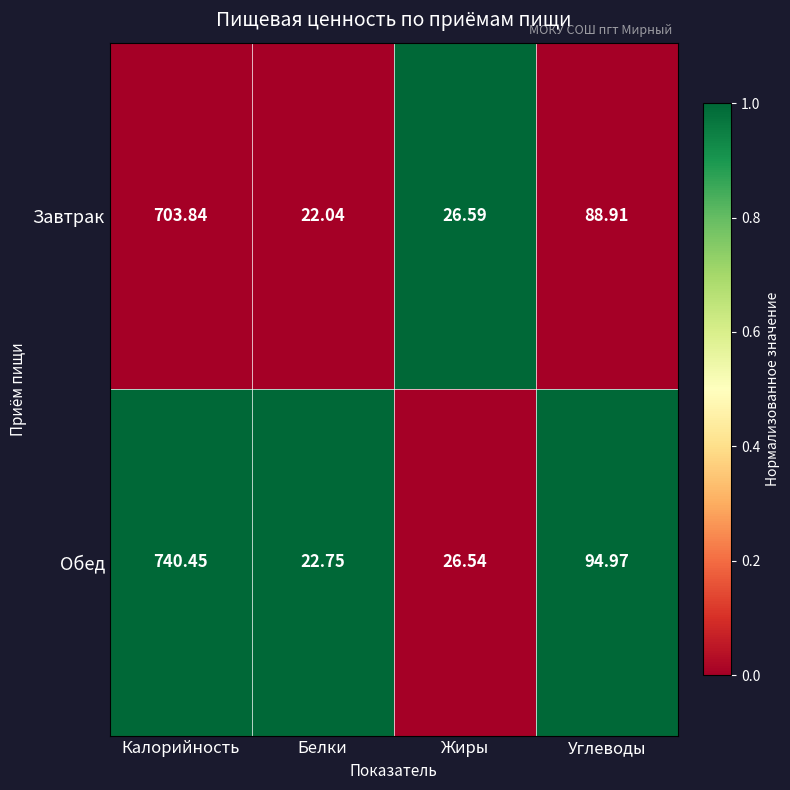

At which label does Обед first exceed 94?

Калорийность